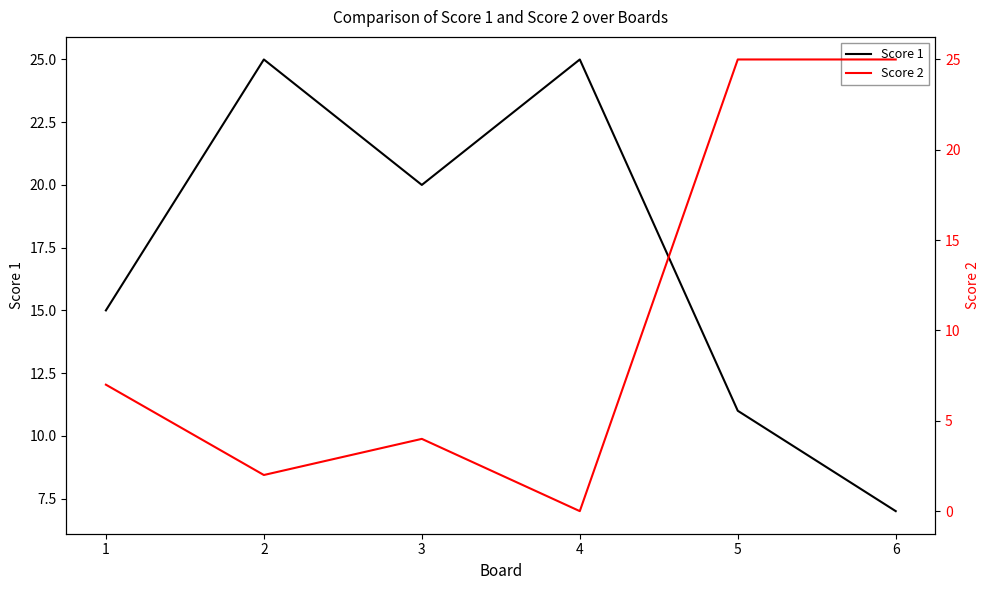

How many interior local valleys does the Score 1 series have?

1